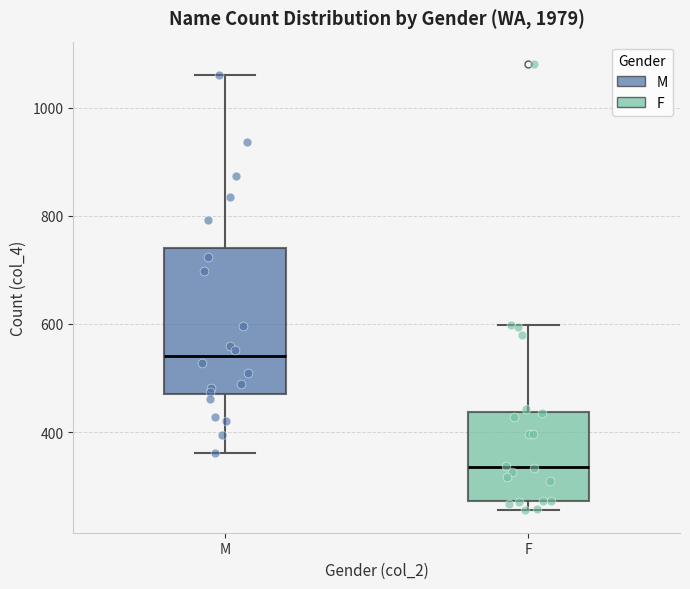

Reading left to right, read every box against the y-axis: the position of its median line, the range the box covers, and the ends of its whiskers. The values are not printed on the chart, so give them approximately, as read against the axis.

M: median 540, box 480 to 740, whiskers 360 to 1060
F: median 340, box 280 to 440, whiskers 260 to 600